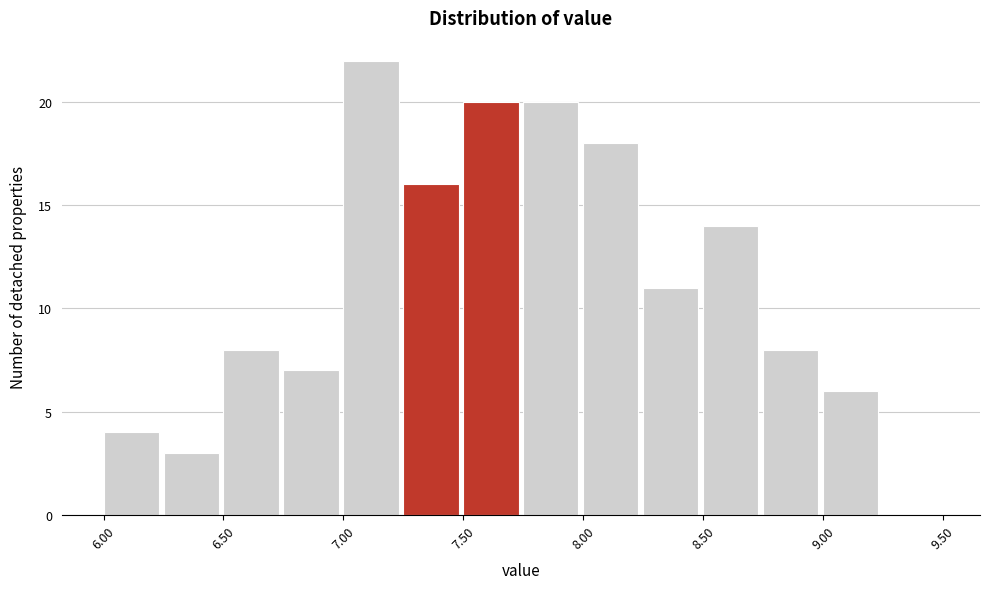

What is the height of the bar covering 6.25 to 6.50 on the x-axis? The values are not printed on the chart, so give them approximately, as read against the axis.

3